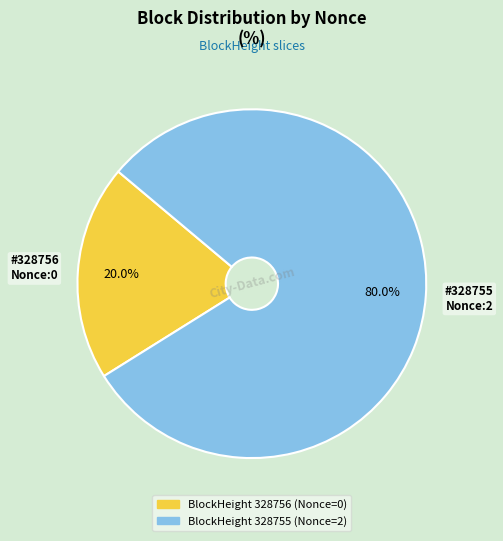

To the nearest percent, what is the average slice percentage?

50%